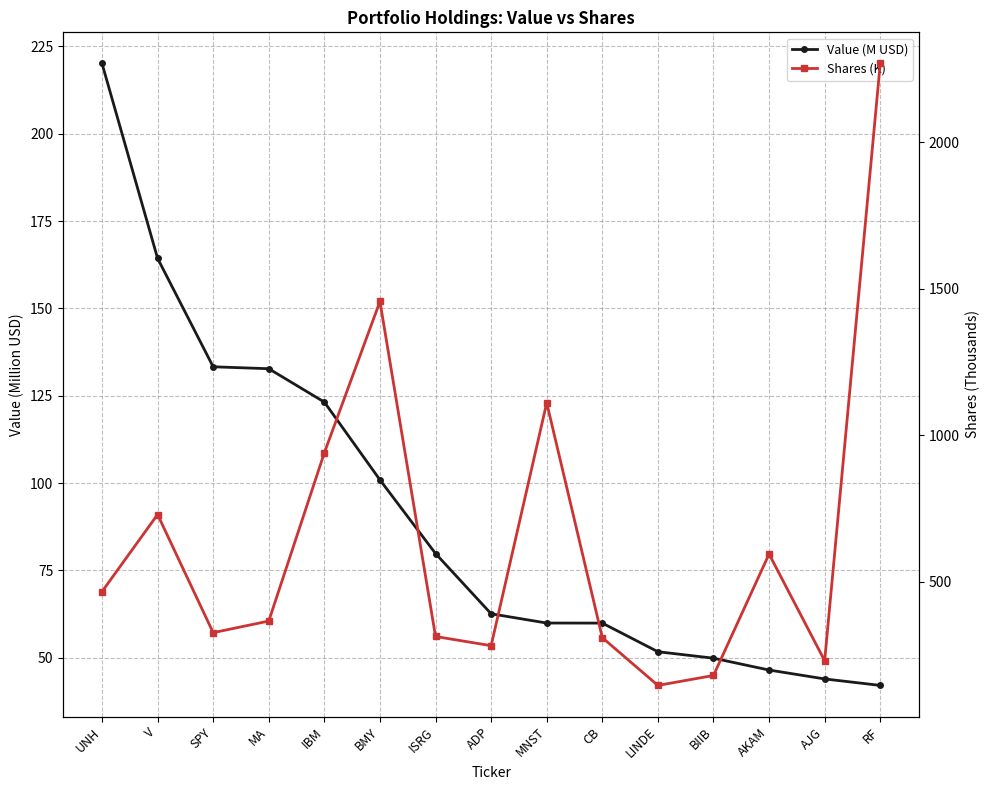

Which series has the largest total across all categories?

Shares (K)